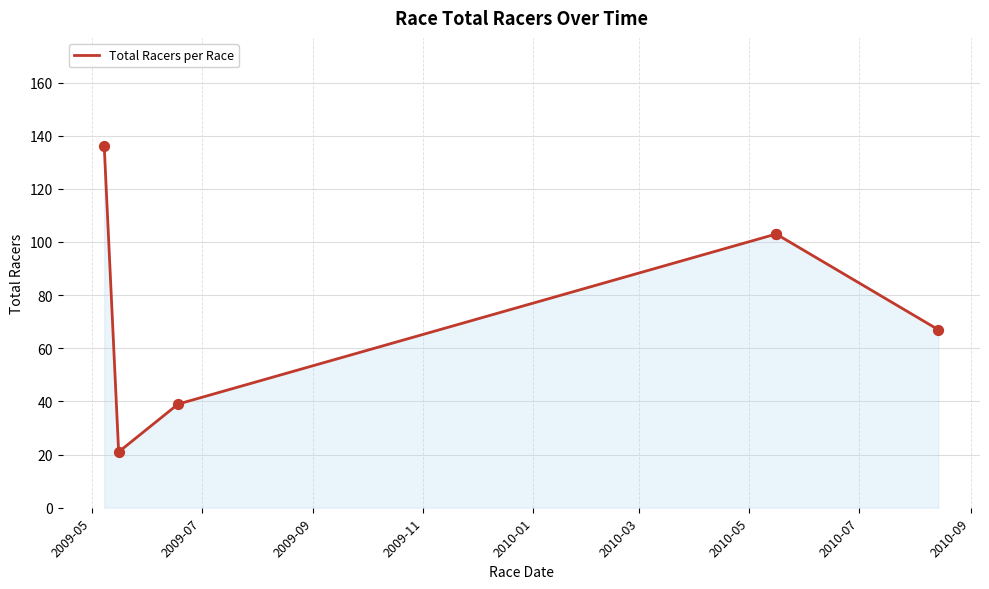

What is the ratio of the value at 2009-09 to the value at 2009-07?

1.9